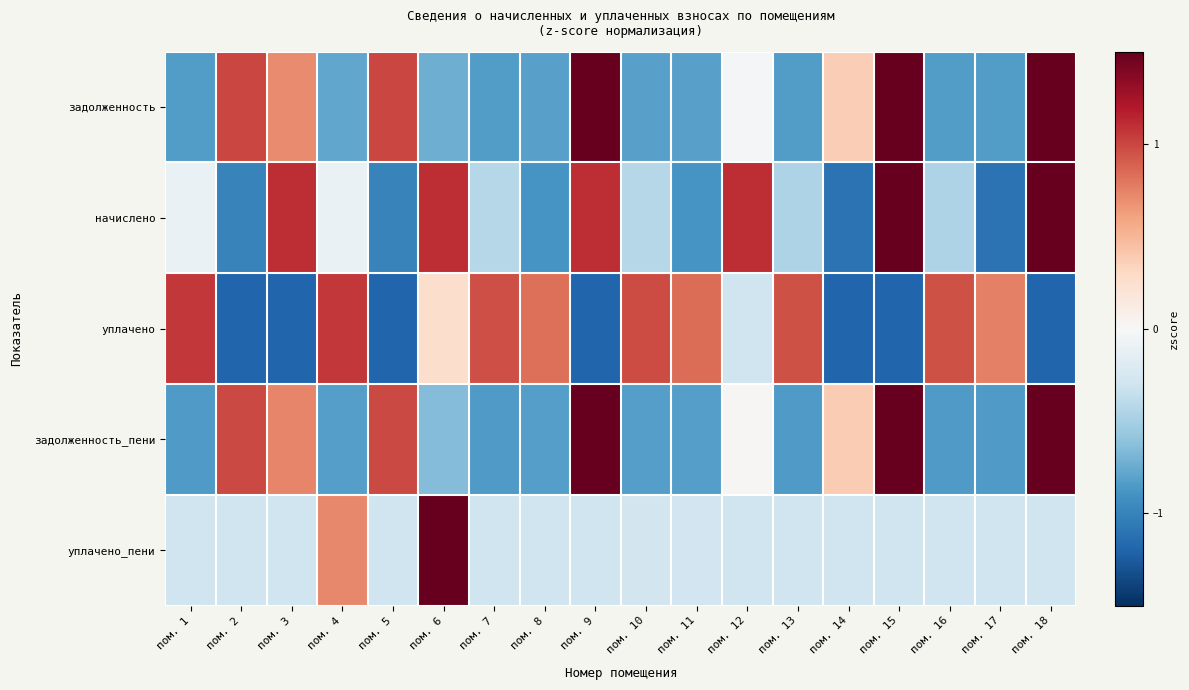

What is the spread (max minus min) of values at пом. 10?

1.8